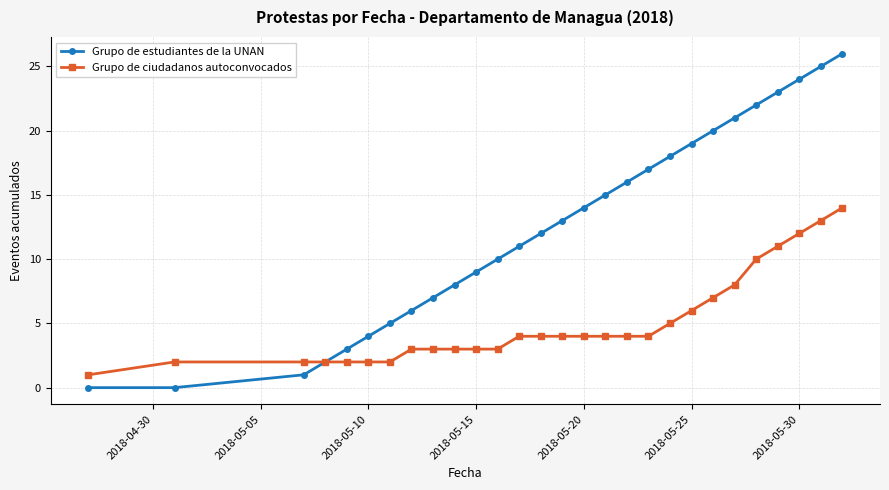

Which series has the largest total across all categories?

Grupo de estudiantes de la UNAN